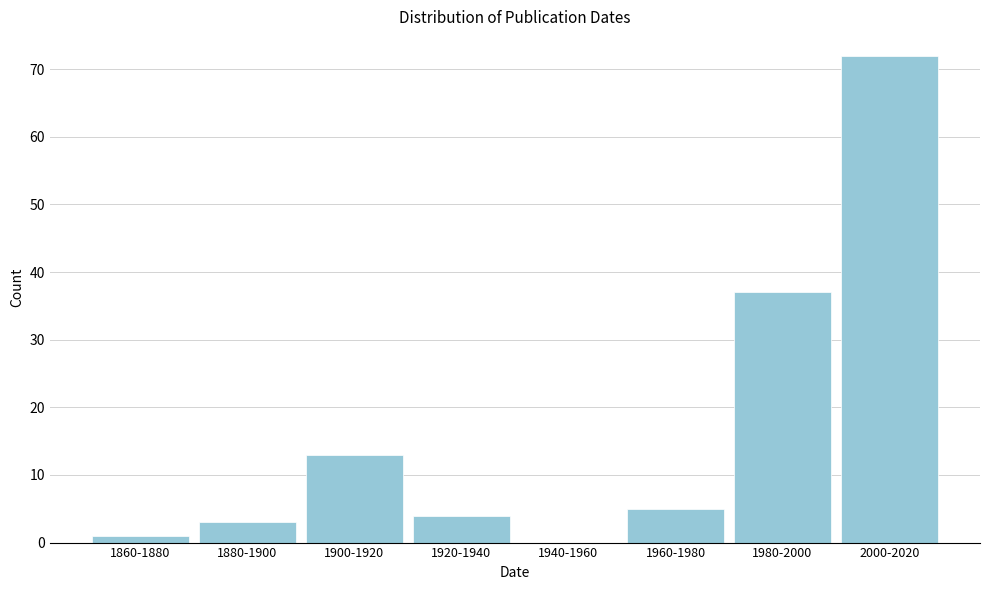

Reading right to left, list all the values displayed in this chart.

2000-2020=72	1980-2000=37	1960-1980=5	1940-1960=0	1920-1940=4	1900-1920=13	1880-1900=3	1860-1880=1